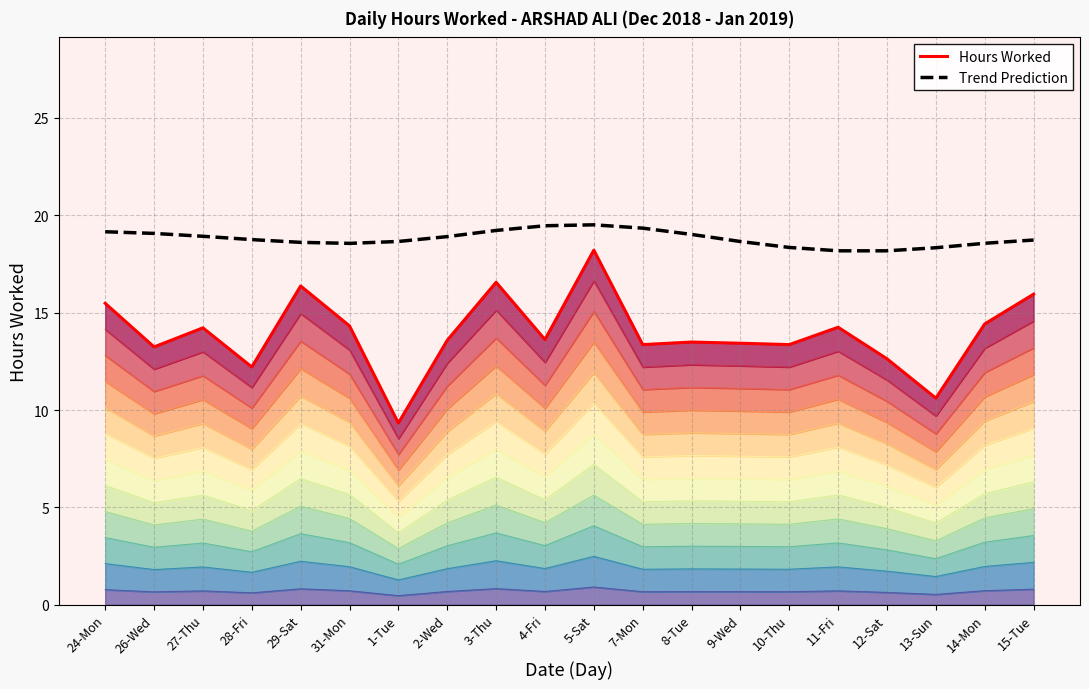

What is the spread (max minus min) of values at 12-Sat?

5.5